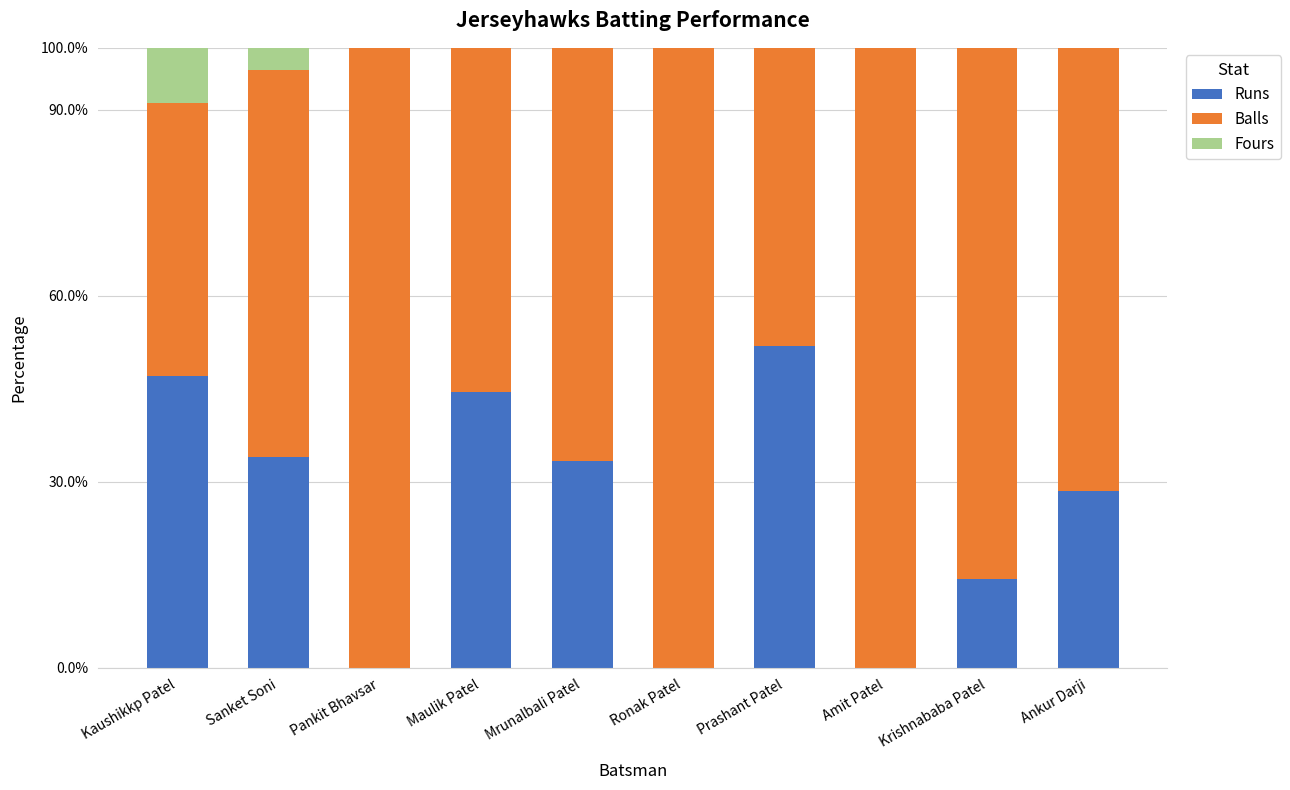

The value of Balls at Ankur Darji is 0.7. True or false?

True